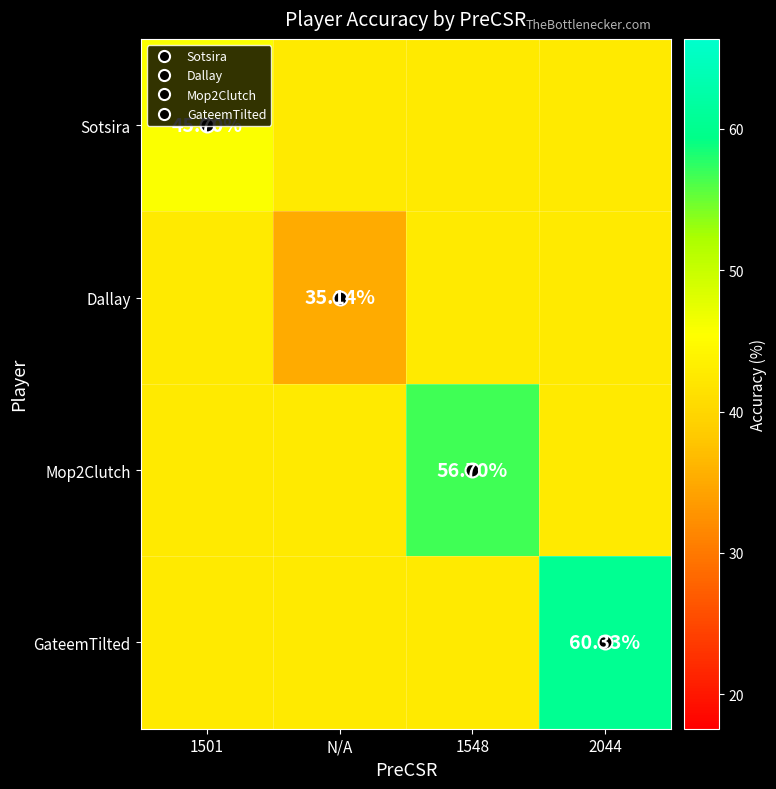

How many series are shown in this chart?

4